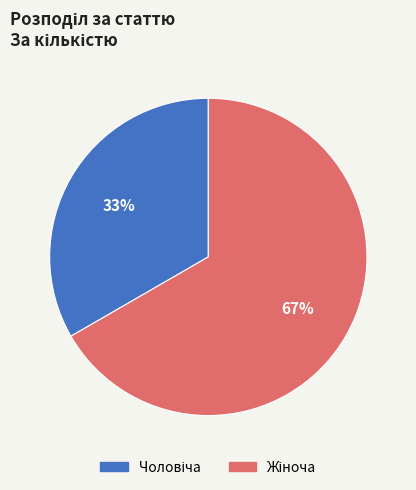

Does any single category account for the majority?

Yes